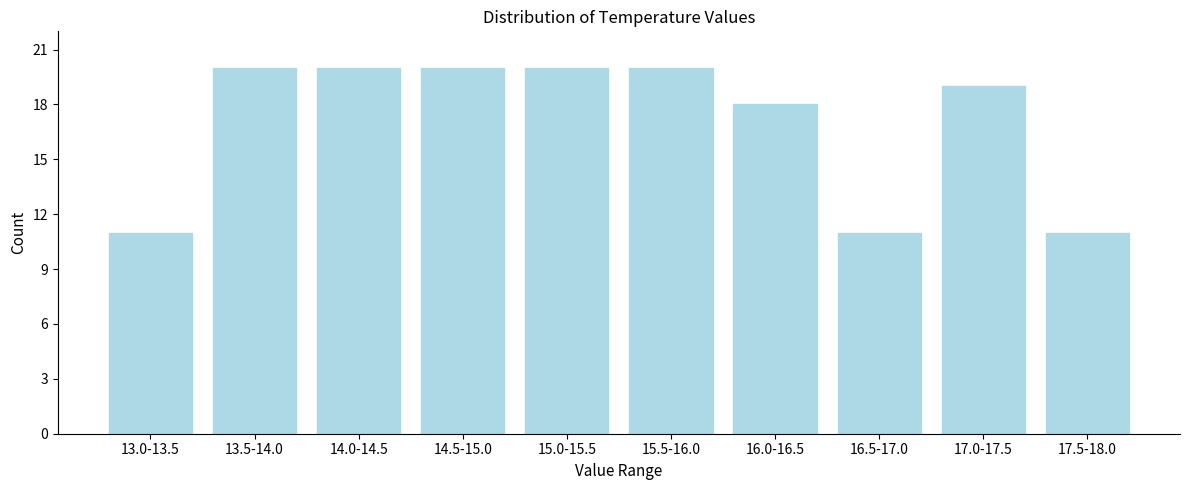

Reading left to right, extract all data points from this chart.

13.0-13.5=11	13.5-14.0=20	14.0-14.5=20	14.5-15.0=20	15.0-15.5=20	15.5-16.0=20	16.0-16.5=18	16.5-17.0=11	17.0-17.5=19	17.5-18.0=11